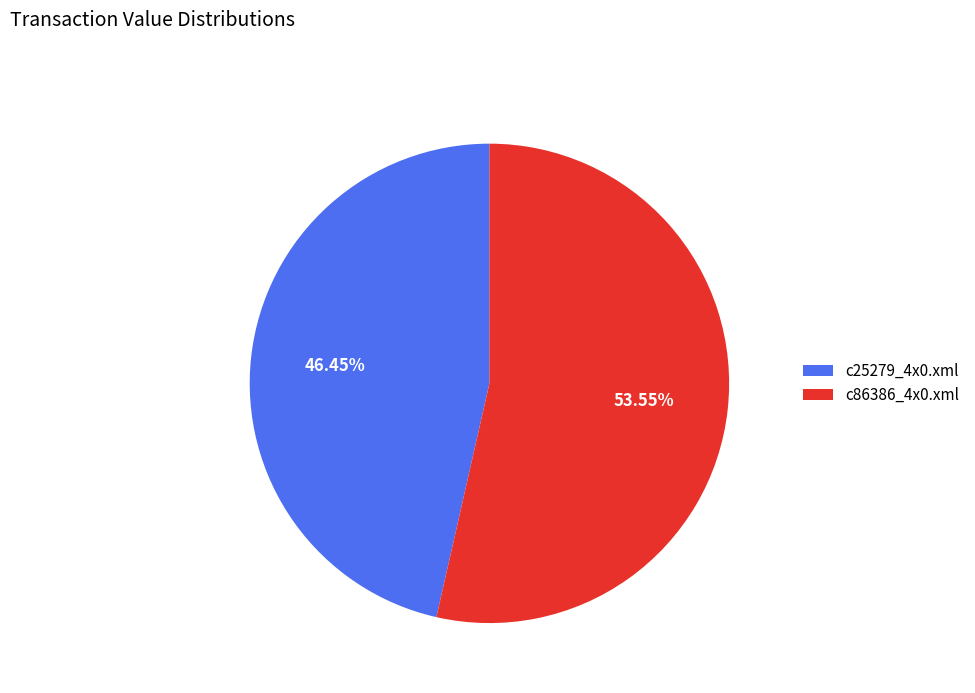

What percentage is NOT represented by c86386_4x0.xml?

46.4%